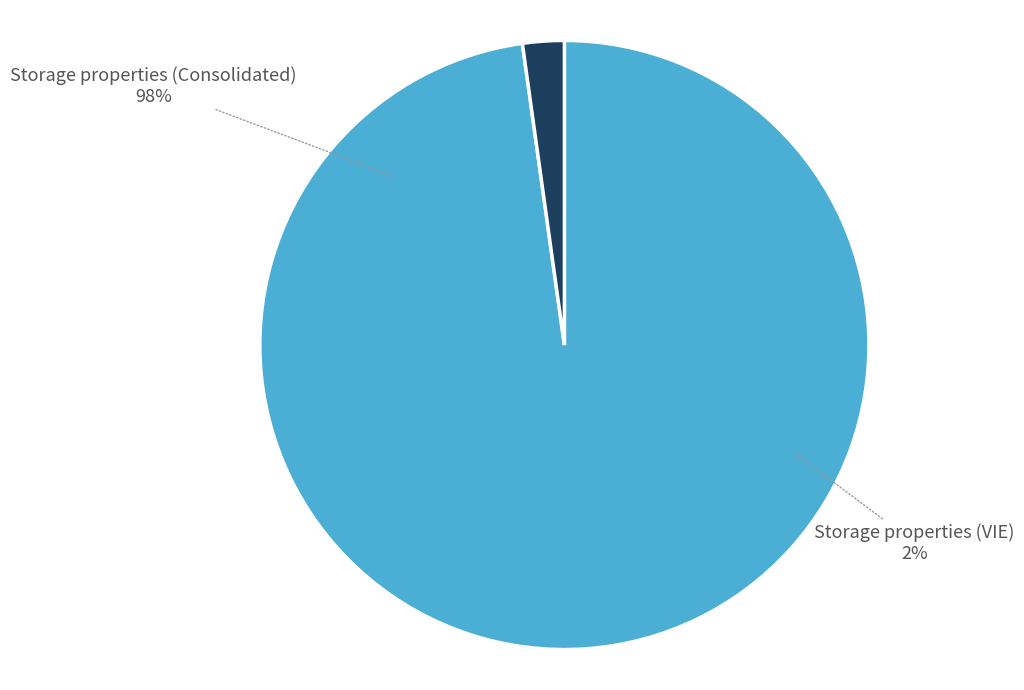

What is the change in value from Storage properties (Consolidated) to Storage properties (VIE)?

-3747540